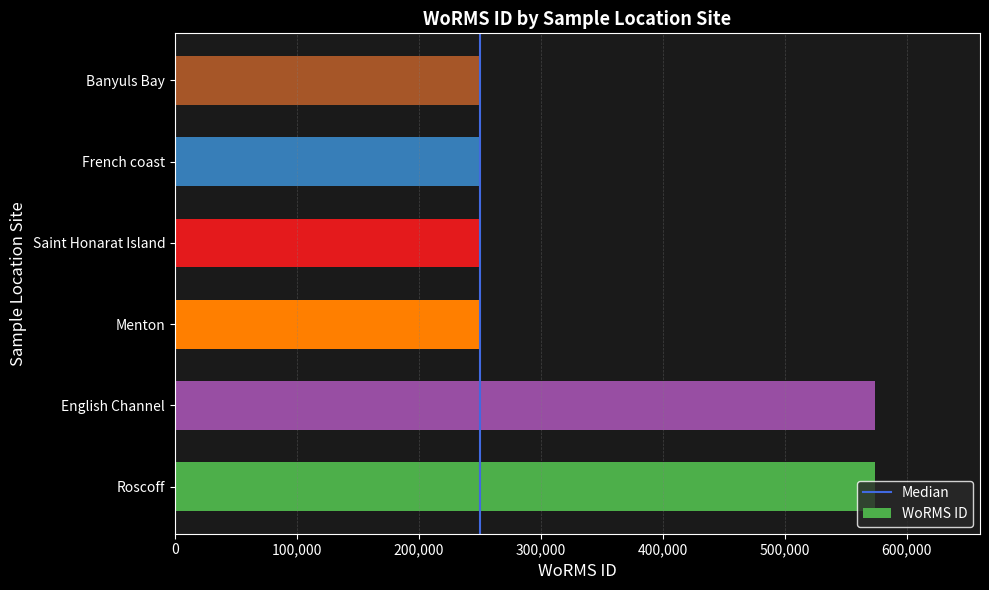

What is the approximate value at Banyuls Bay?

249731